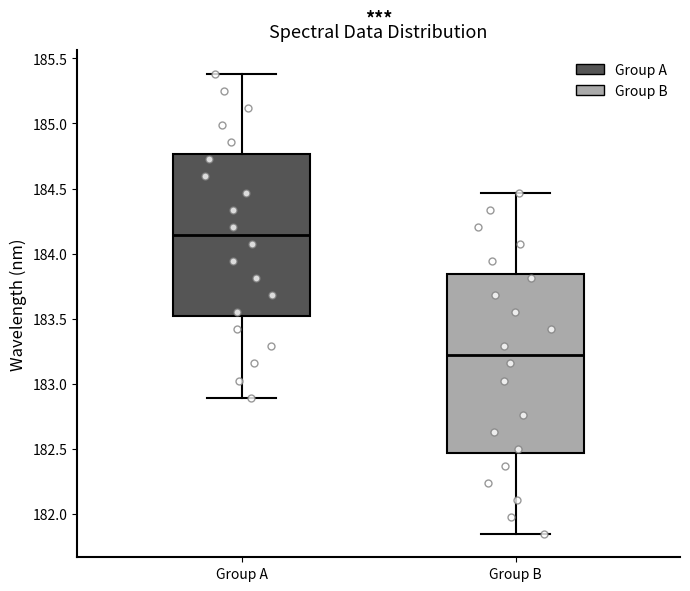

Reading left to right, transcribe this box plot: for each box, give where its median line is, the range the box spans, and where its two whiskers end, as read against the y-axis. The values are not printed on the chart, so give them approximately, as read against the axis.

Group A: median 184.15, box 183.50 to 184.75, whiskers 182.90 to 185.40
Group B: median 183.20, box 182.45 to 183.85, whiskers 181.85 to 184.45